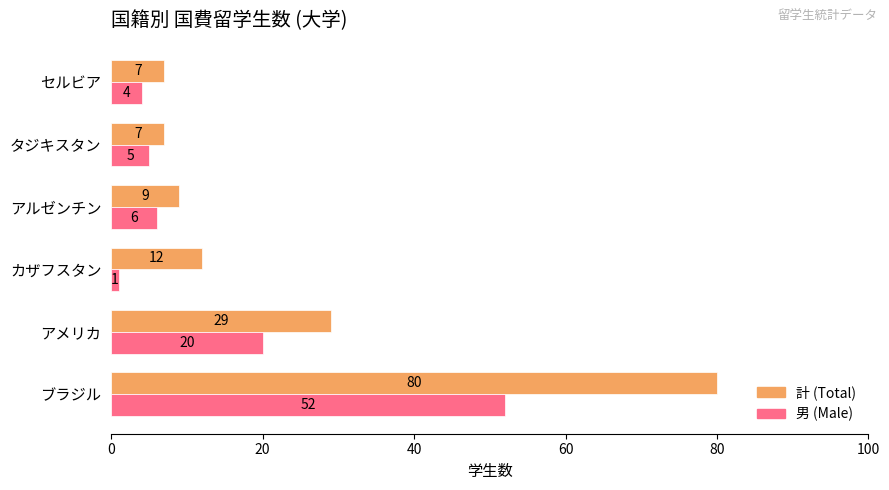

Count the number of data series in this chart.

2